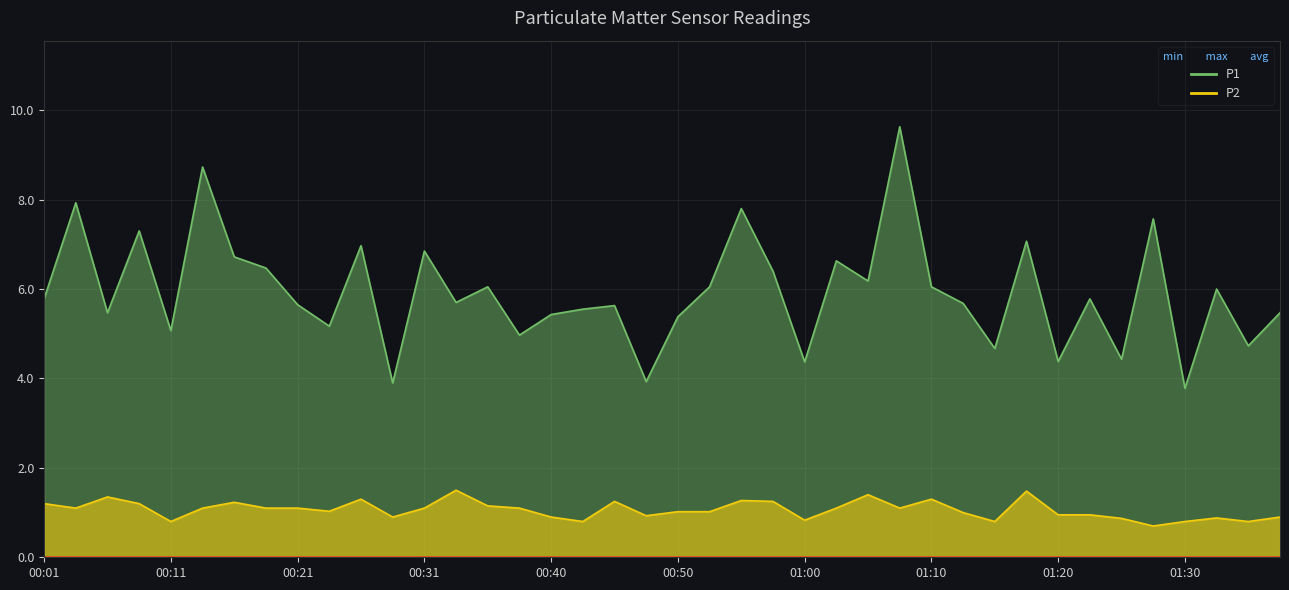

What is the maximum value shown in the chart?

9.6